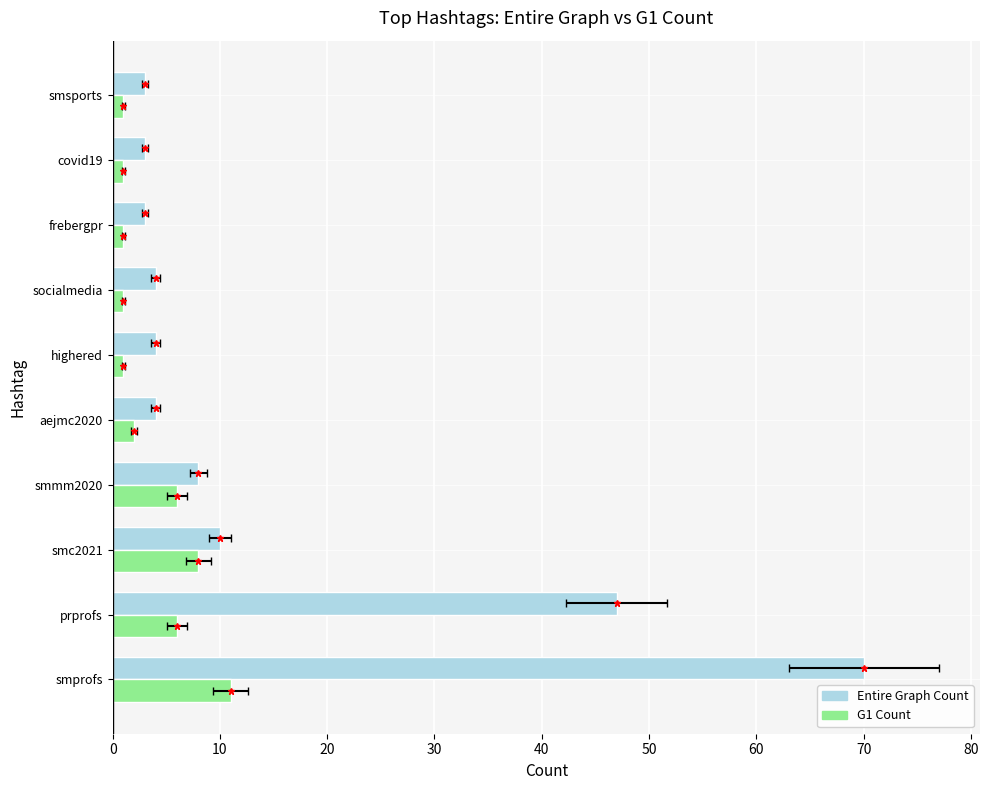

Is it true that Entire Graph Count equals 70 at smprofs?

True